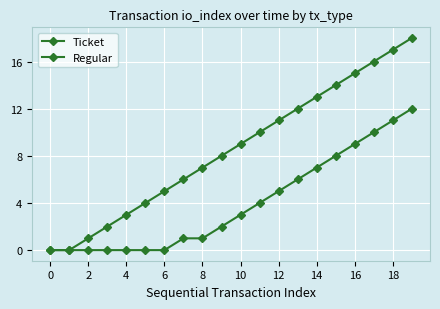

At which label is Ticket closest to 6?

13